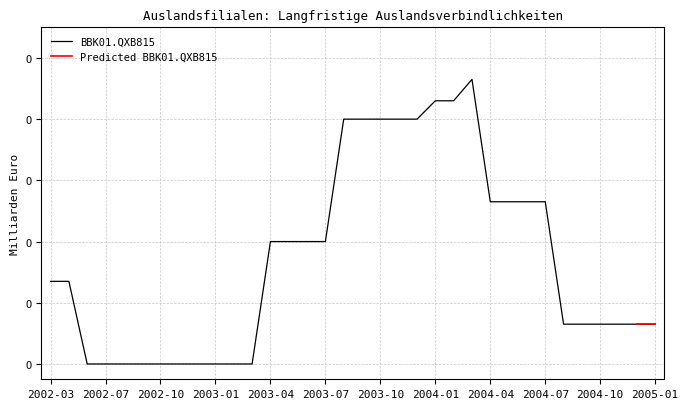

How many interior local peaks (higher than both neighbors) does the data have?

1